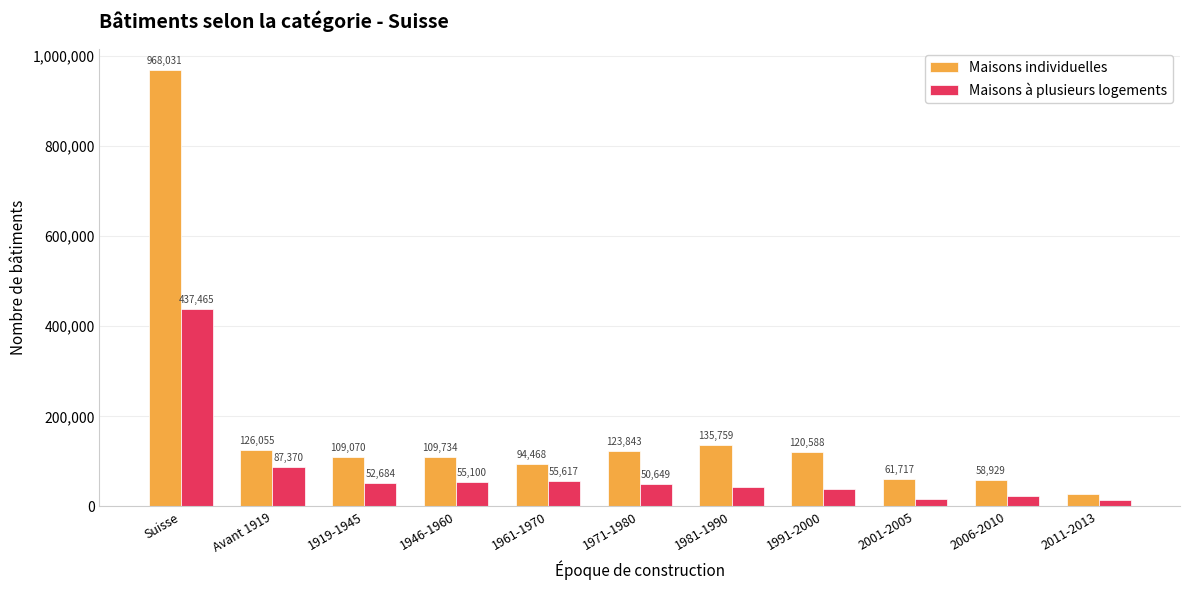

What is the total value across all series at 2011-2013?

41726